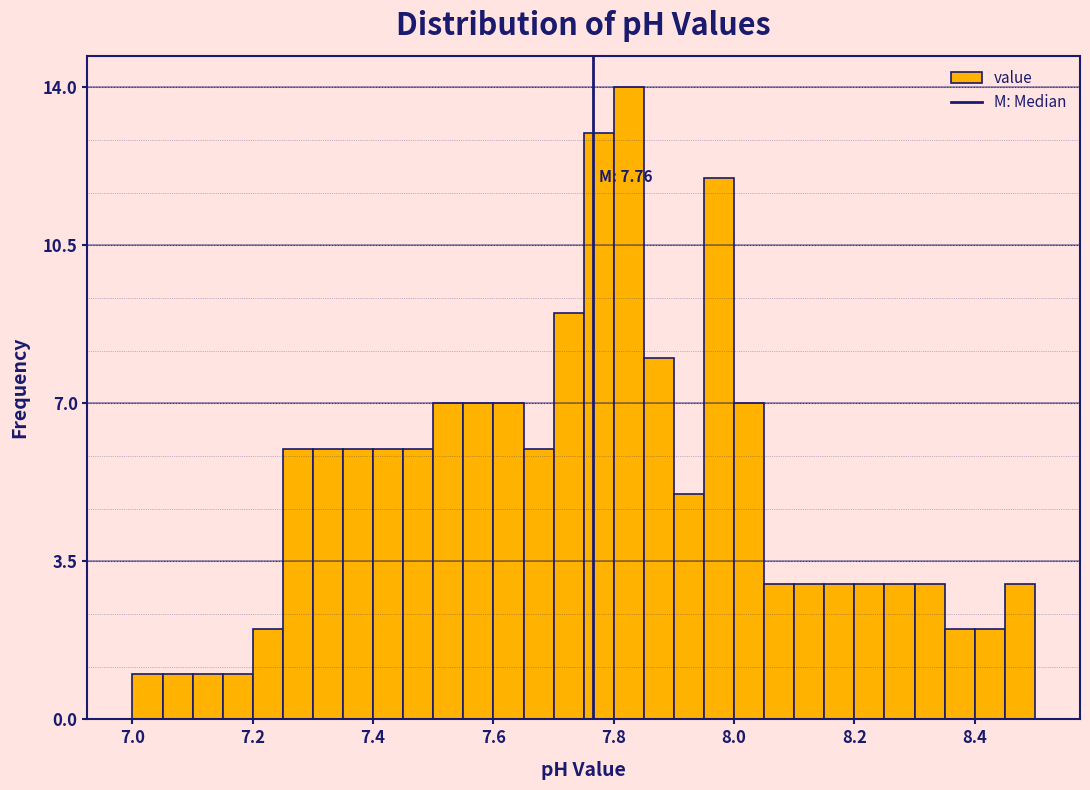

Around what value on the x-axis is the tallest bar? Give the approximate position of its centre, as read against the axis.

7.82